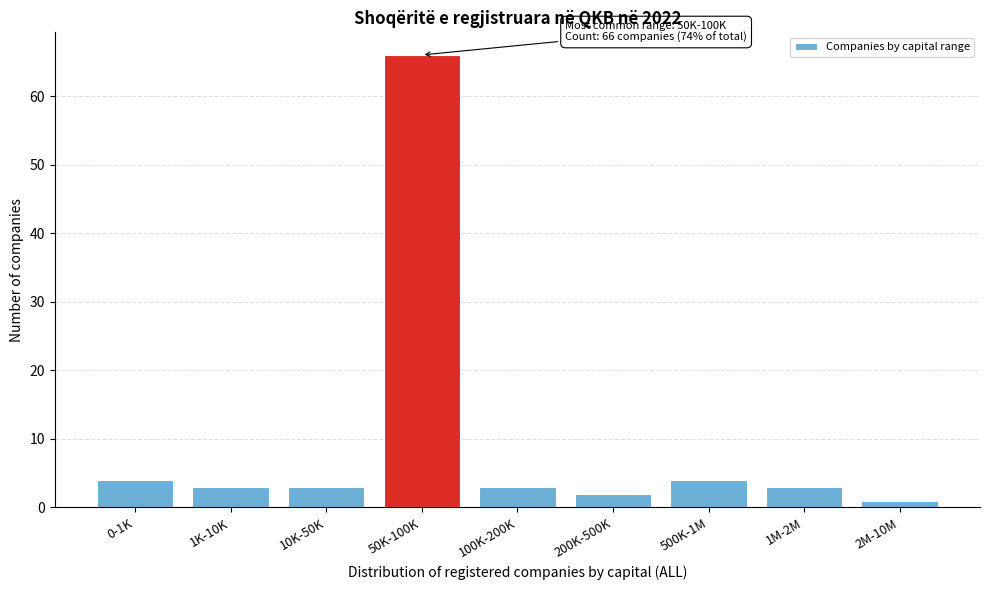

Reading left to right, transcribe all the data shown in this chart.

4	3	3	66	3	2	4	3	1